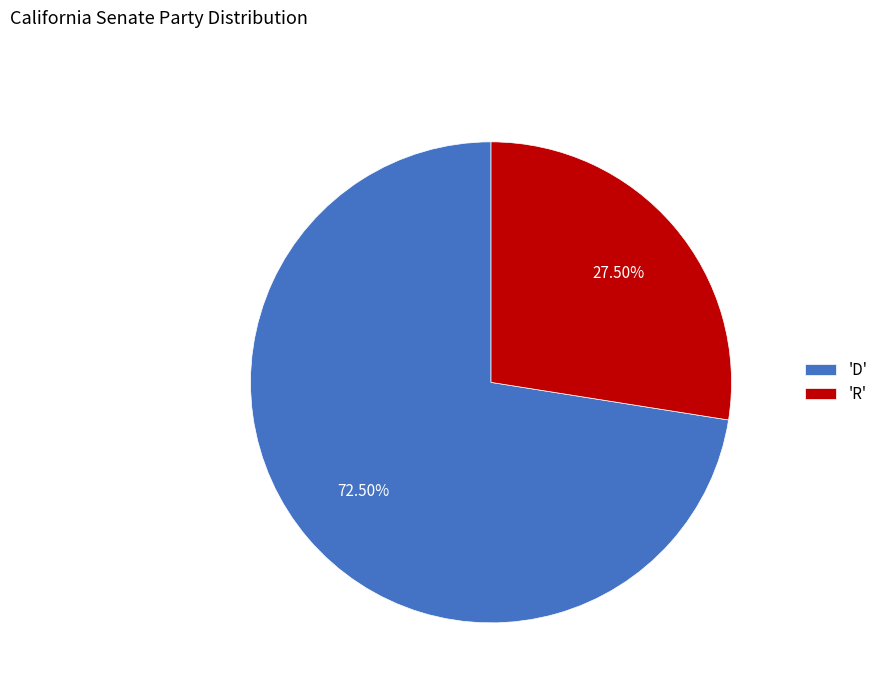

Which category has the biggest portion of the pie?

'D'